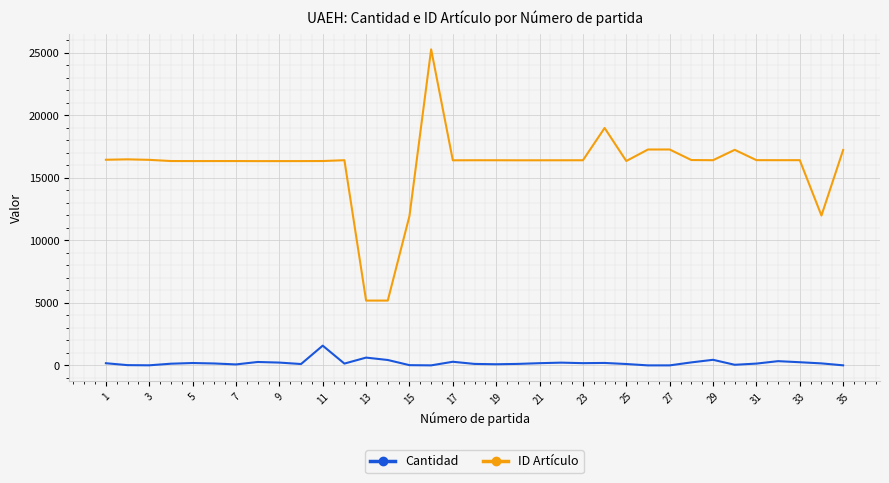

Rank the series by their maximum value, from highest to lowest.

ID Artículo, Cantidad